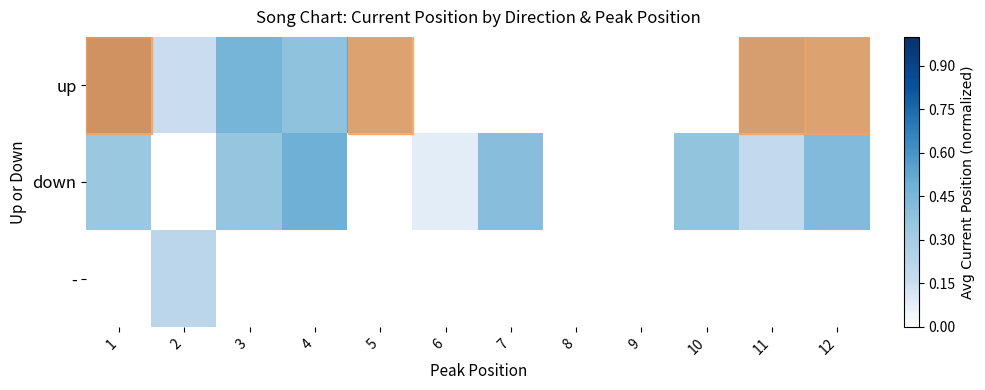

How many categories are shown in the chart?

12